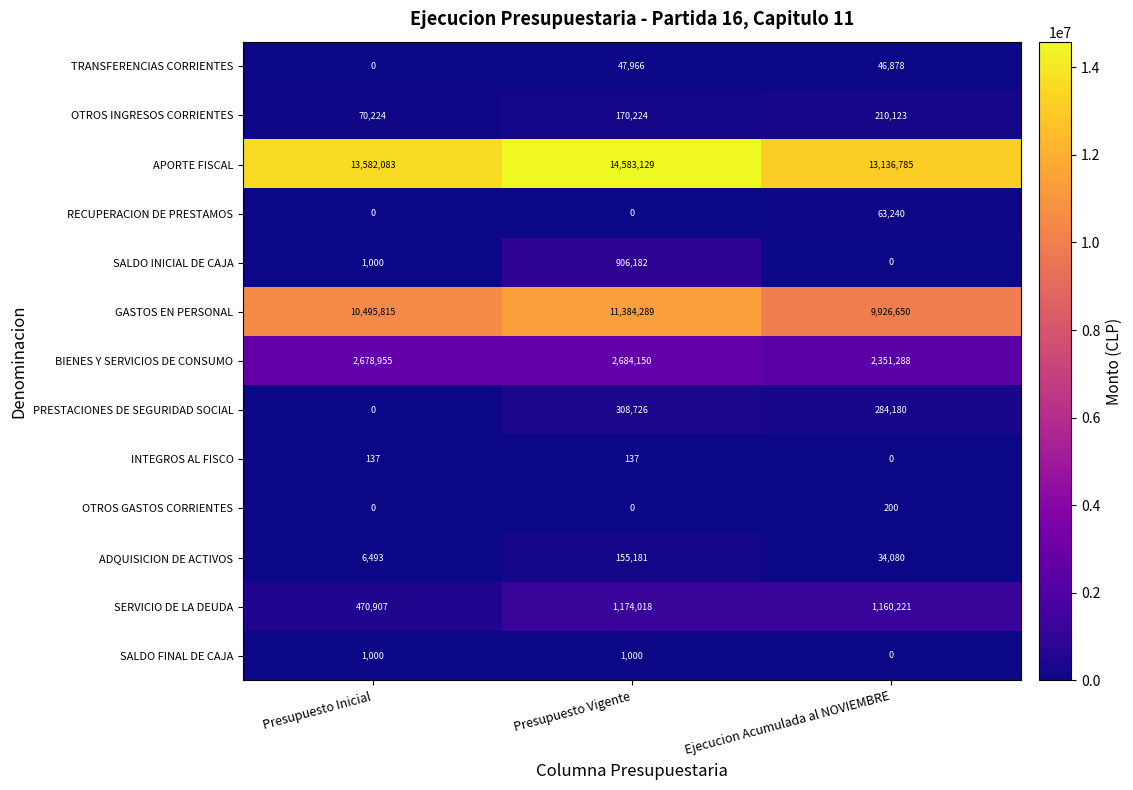

At which label is SALDO INICIAL DE CAJA closest to 453091?

Presupuesto Inicial